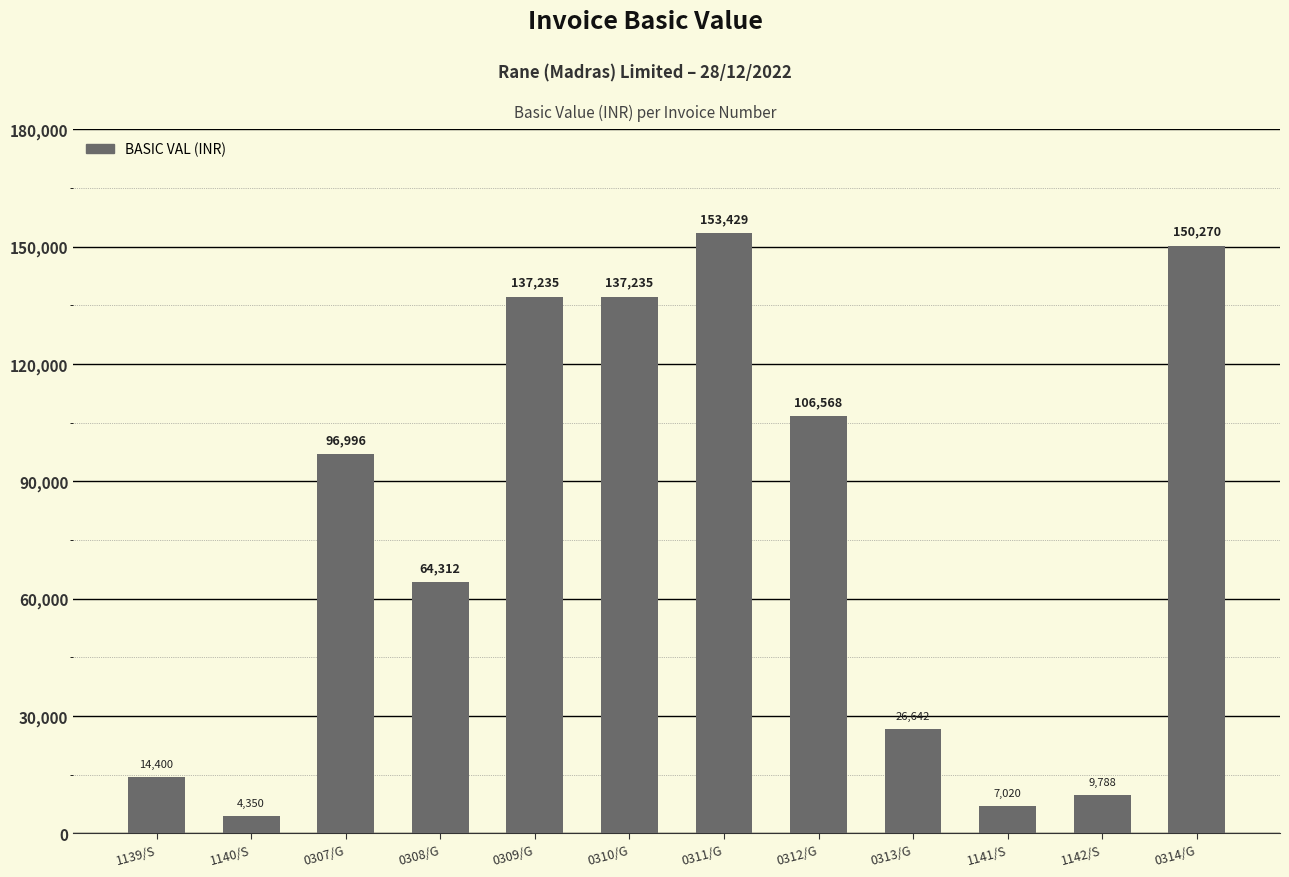

Which has a higher value, 1141/S or 0312/G?

0312/G